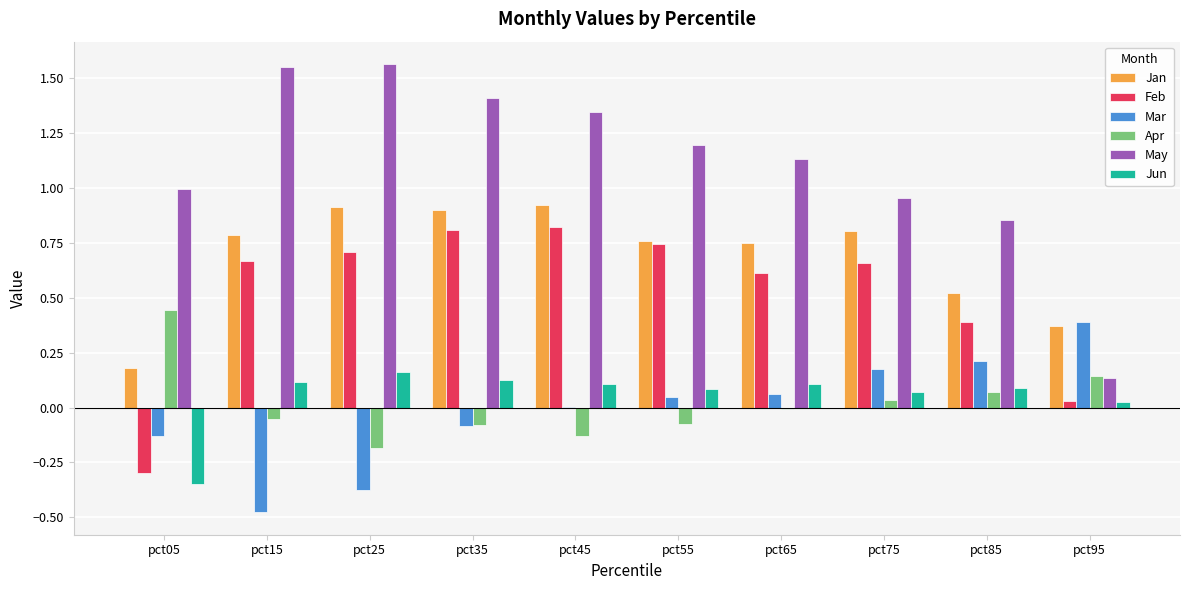

What is the sum of all Jan values?

6.9